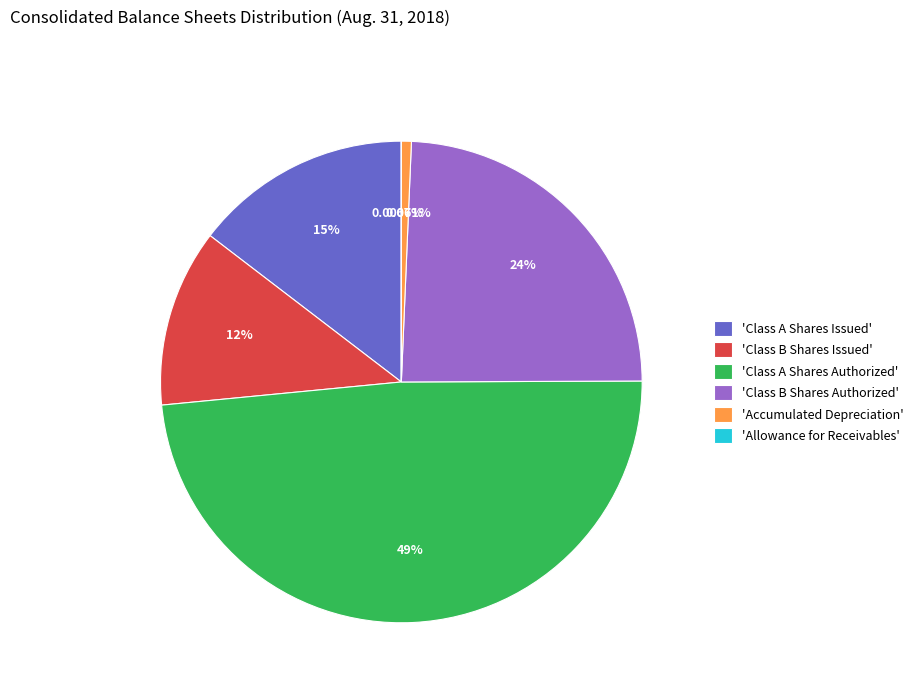

Is 'Class B Shares Authorized' the majority of the pie?

No